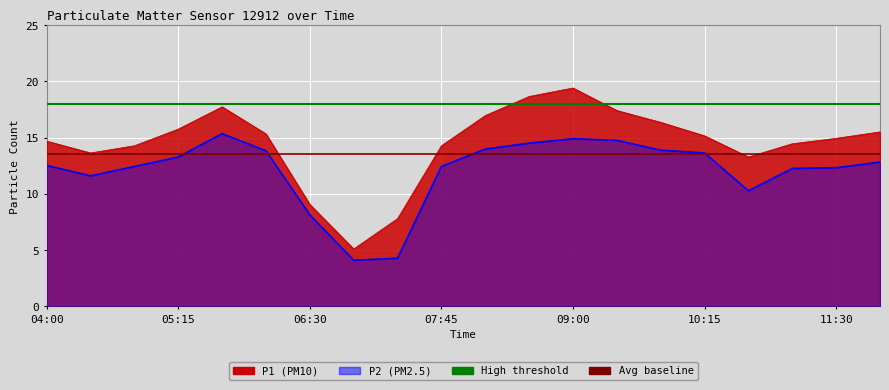

At which label does P1 reach its peak?

09:00